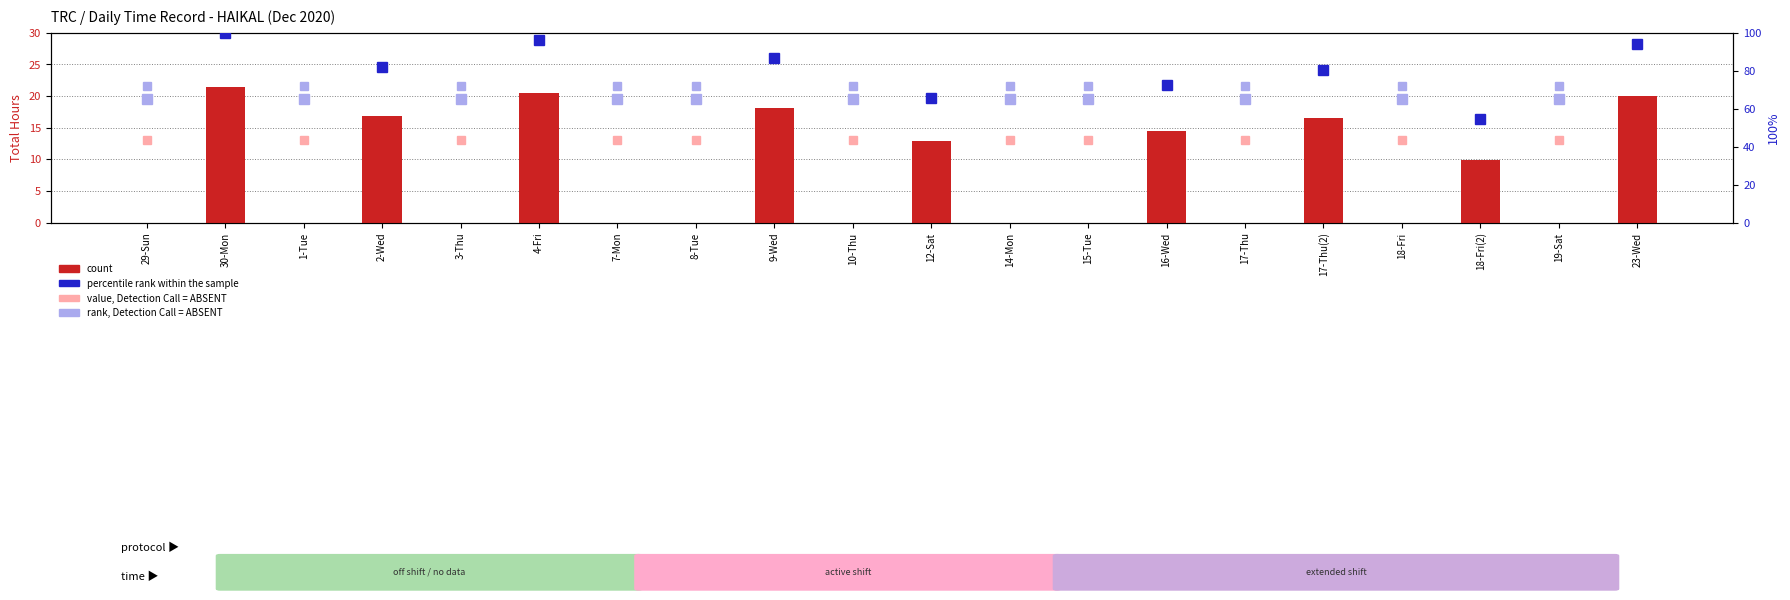

What is the change in value from 12-Sat to 17-Thu?

-12.8